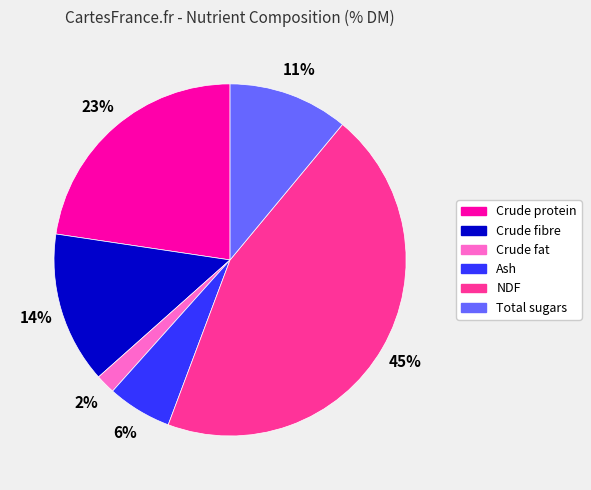

Combined, do Ash and Total sugars account for over 50%?

No